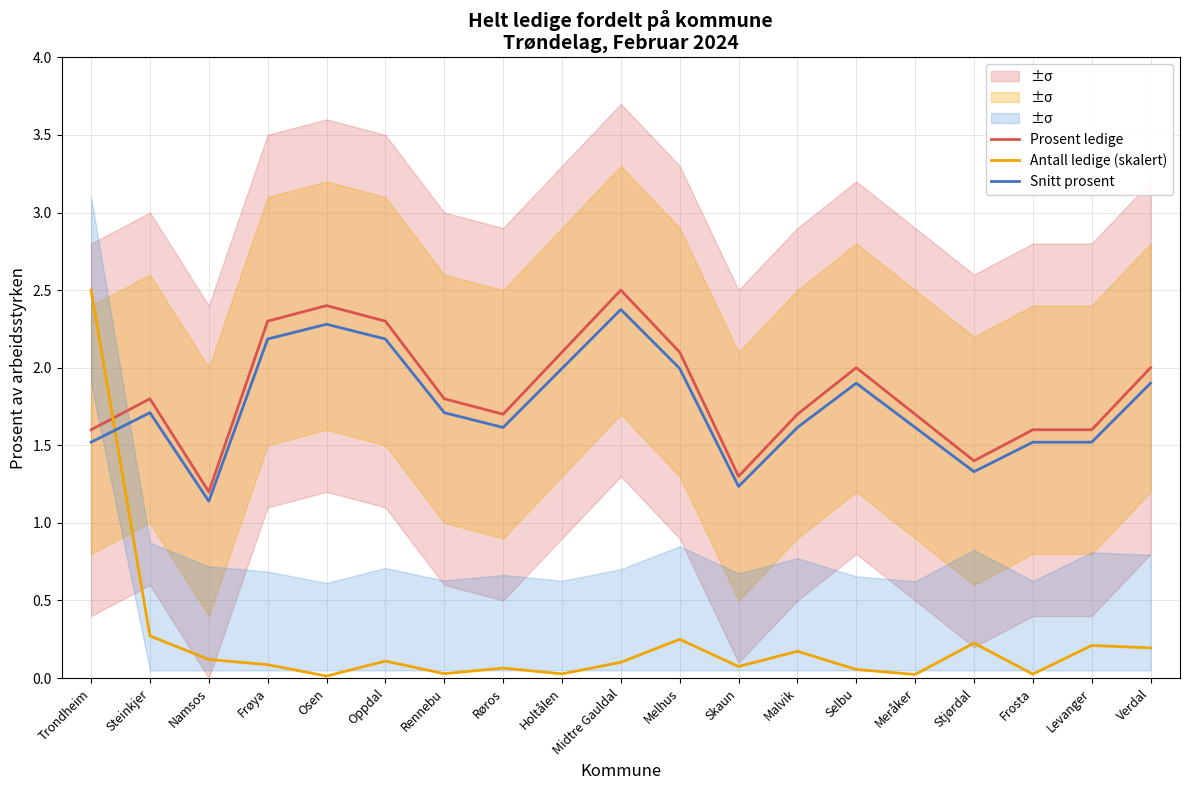

What are all the series names shown in the legend?

Prosent ledige, Antall ledige (skalert), Snitt prosent